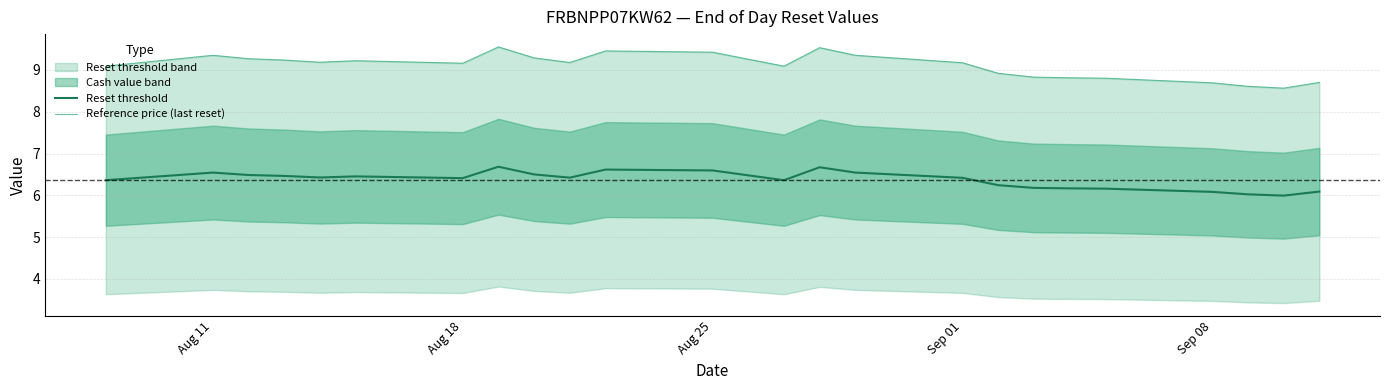

The value of Reset threshold at Sep 08 is 6.1. True or false?

True